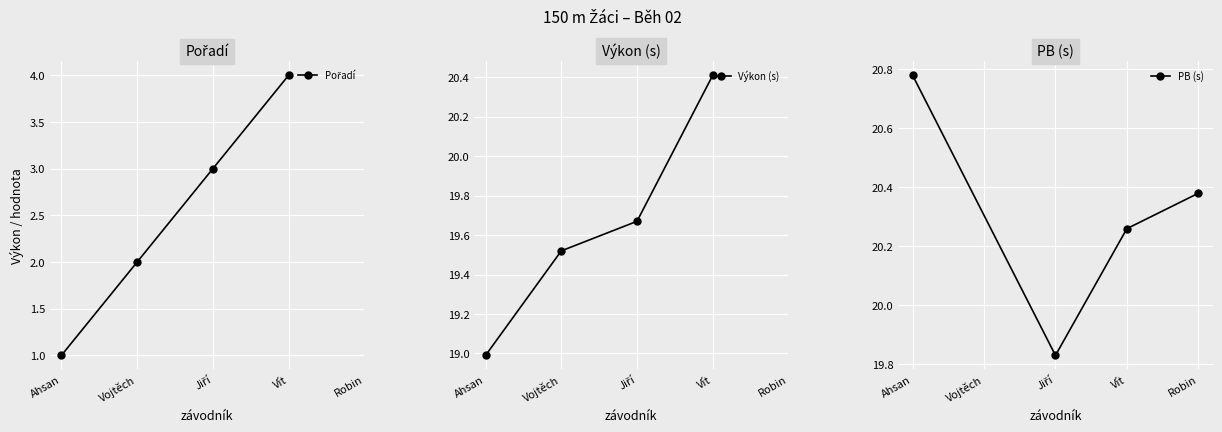

The value of PB (s) at Vít is 32.6. True or false?

False